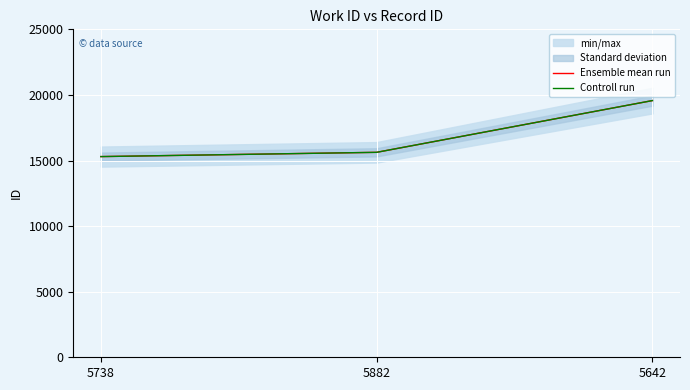

Which has a higher value, 5642 or 5738?

5642